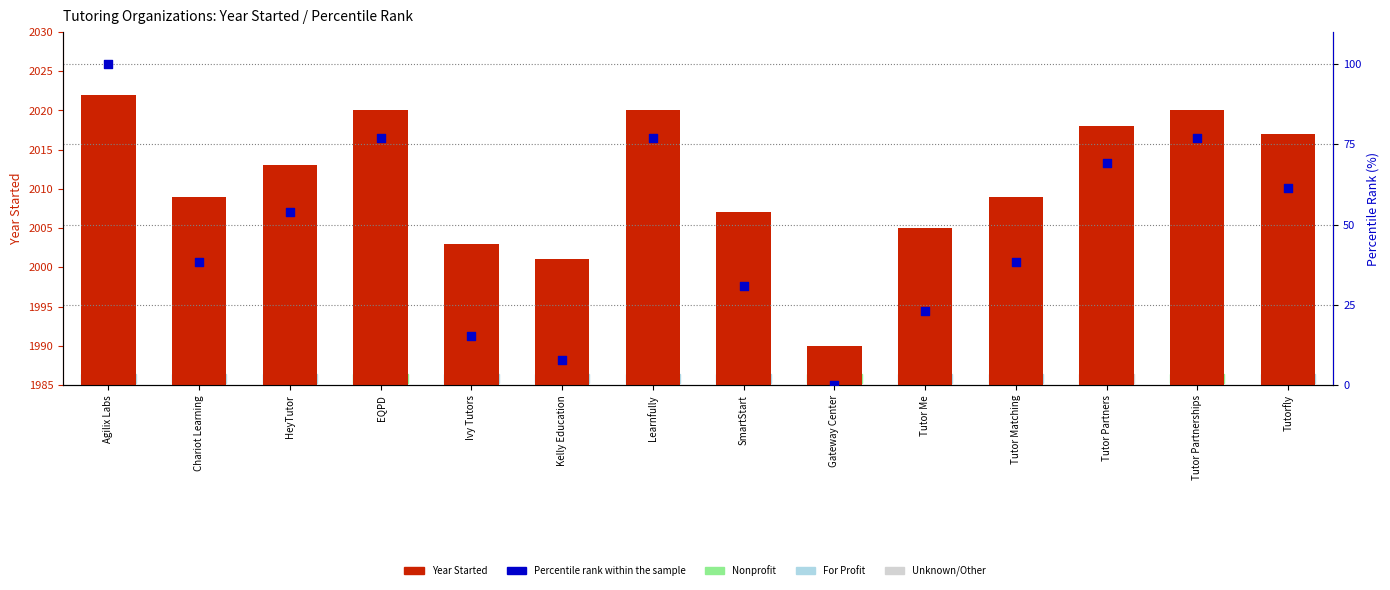

Which series contains the lowest Y value?

Percentile rank within the sample